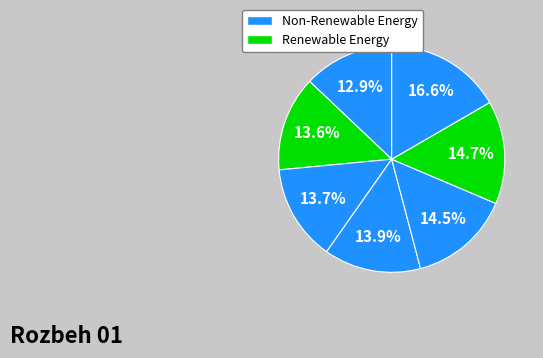

To the nearest percent, what is the average slice percentage?

14%